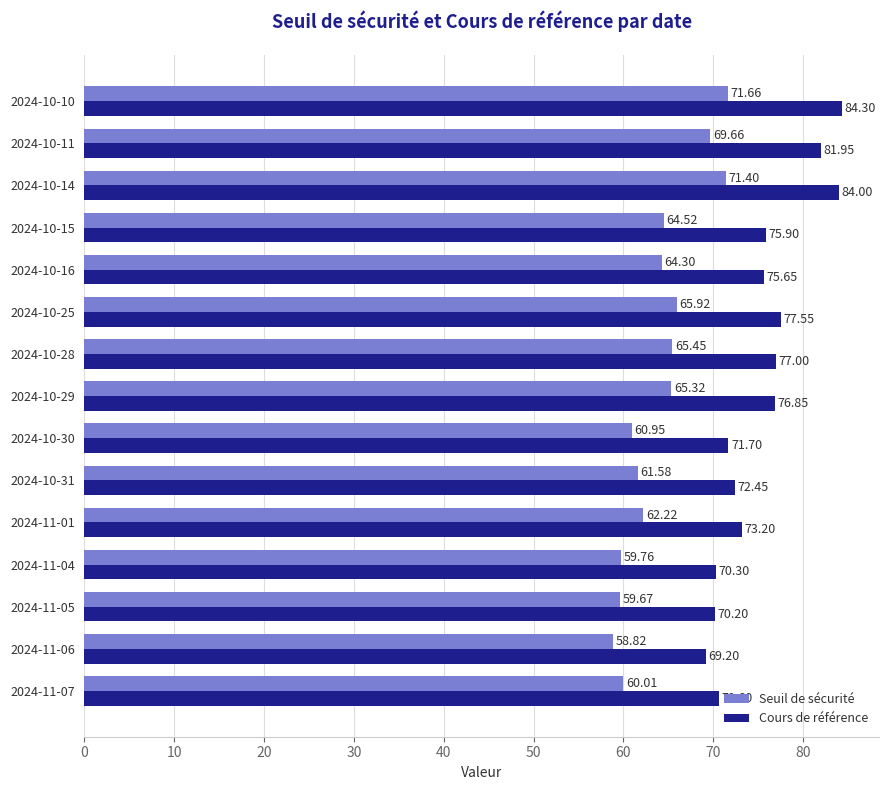

How many data points does each series have?

15